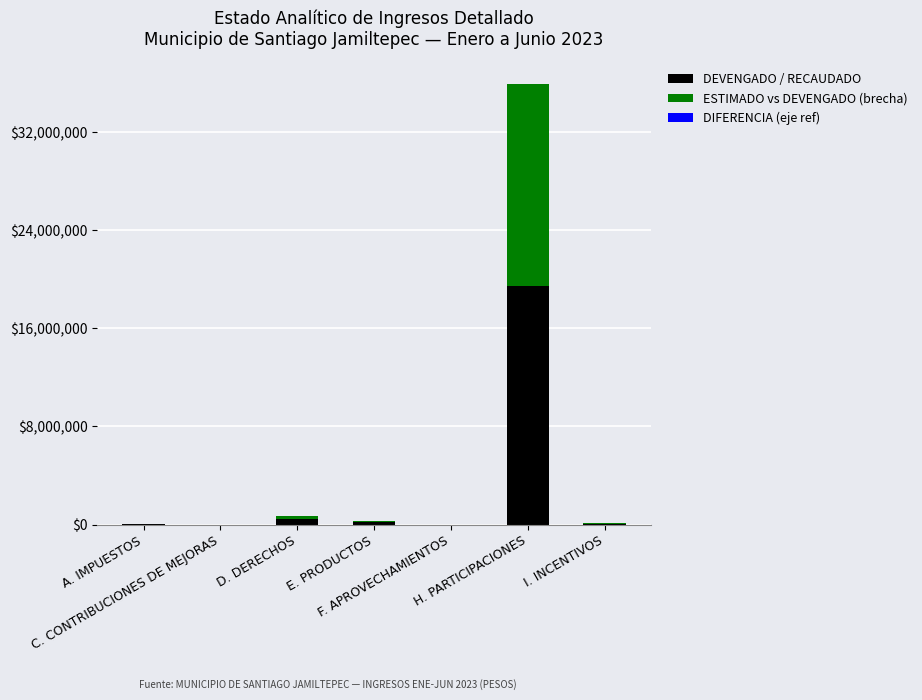

What is the maximum value for DEVENGADO / RECAUDADO?

19477225.0